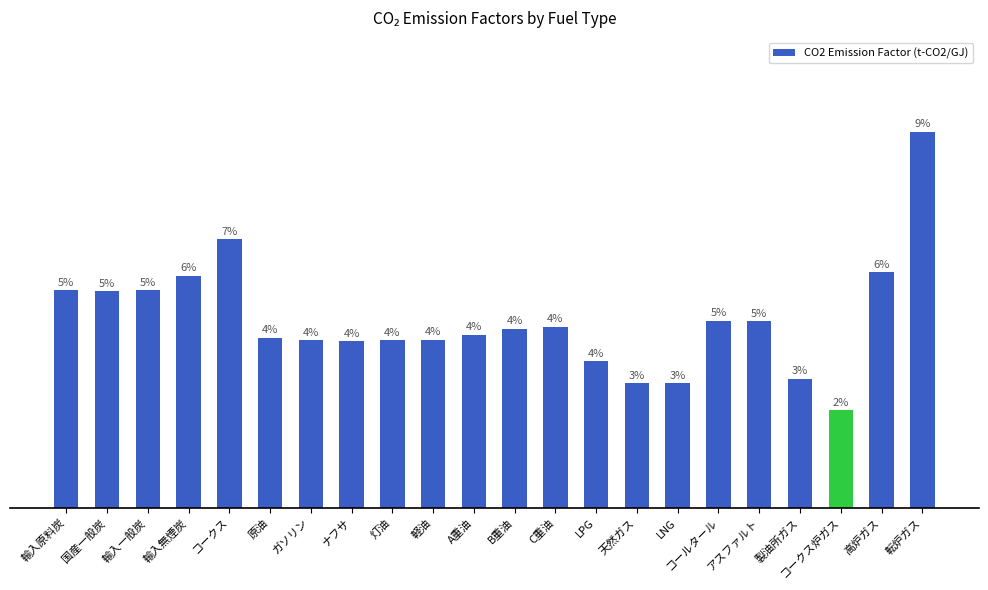

At which label is the value closest to 0?

コークス炉ガス